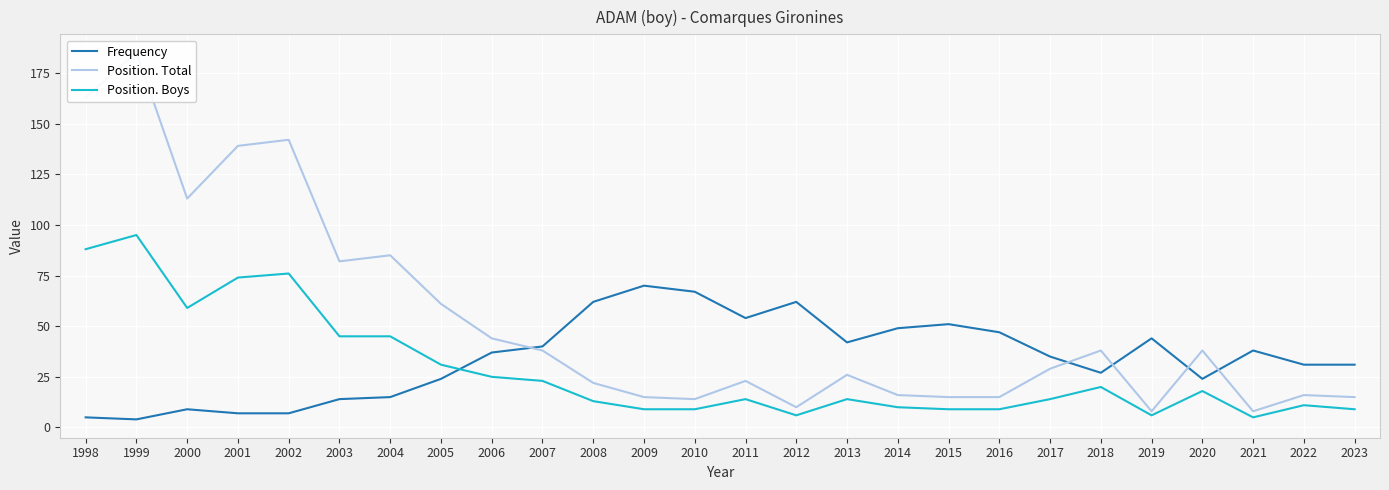

Where is Position. Boys nearest to the value 50?

2003